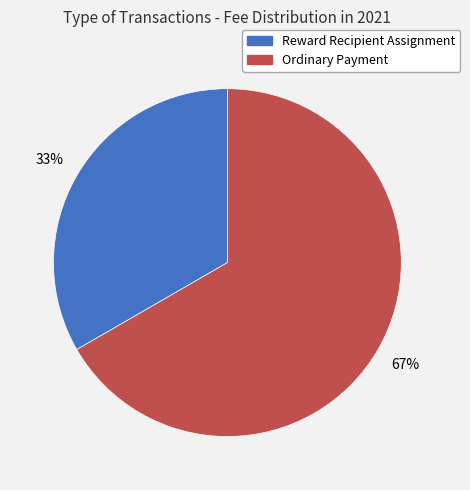

To the nearest percent, what portion does Reward Recipient Assignment represent?

33%